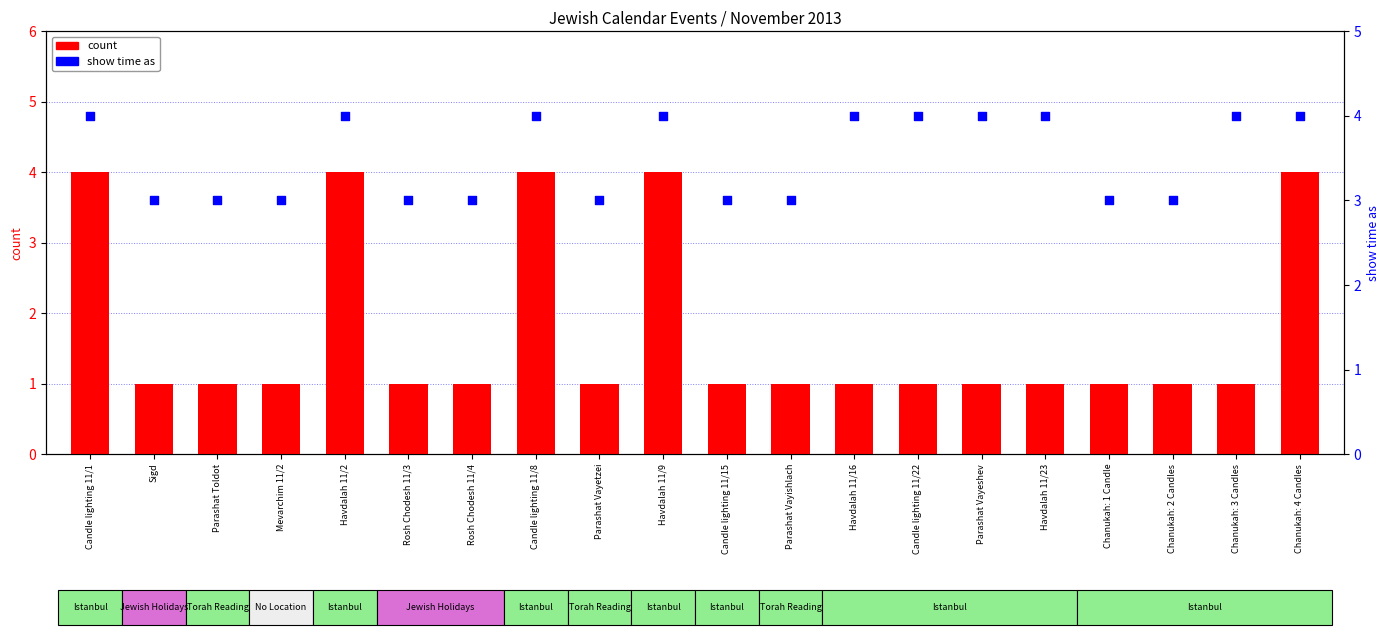

Which series has the largest total across all categories?

show time as